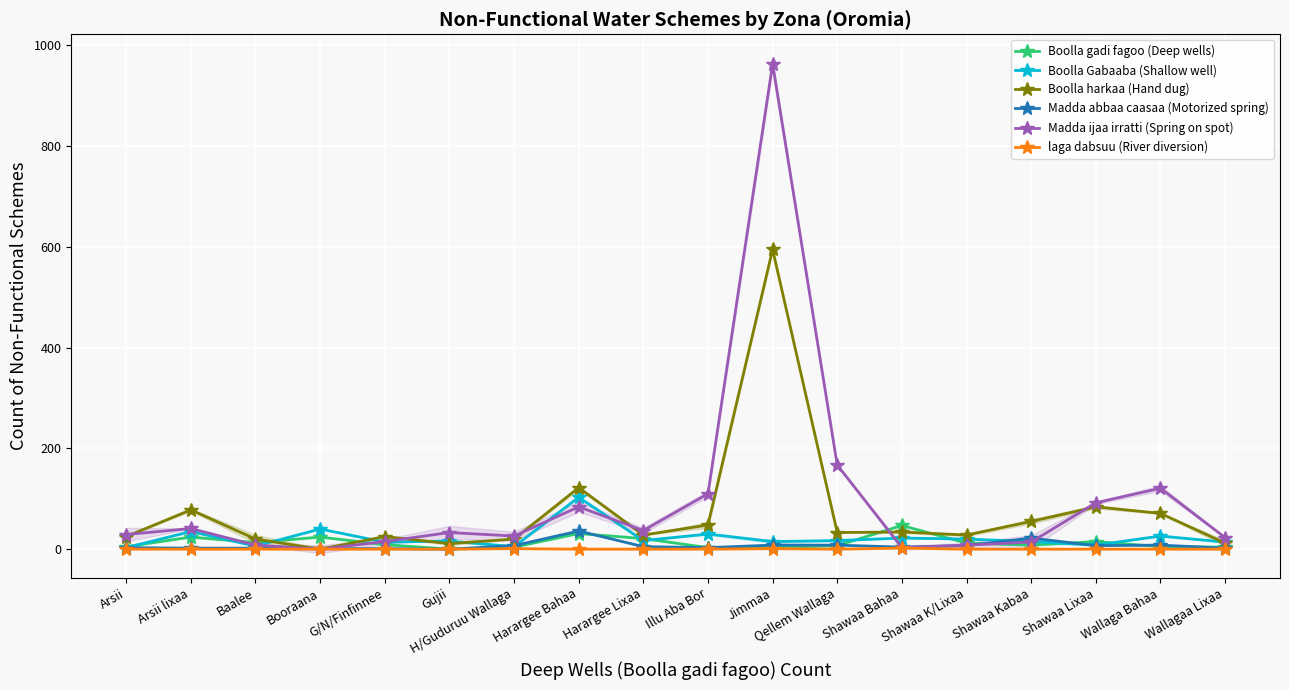

What is the difference between the highest and lowest values at G/N/Finfinnee?

25